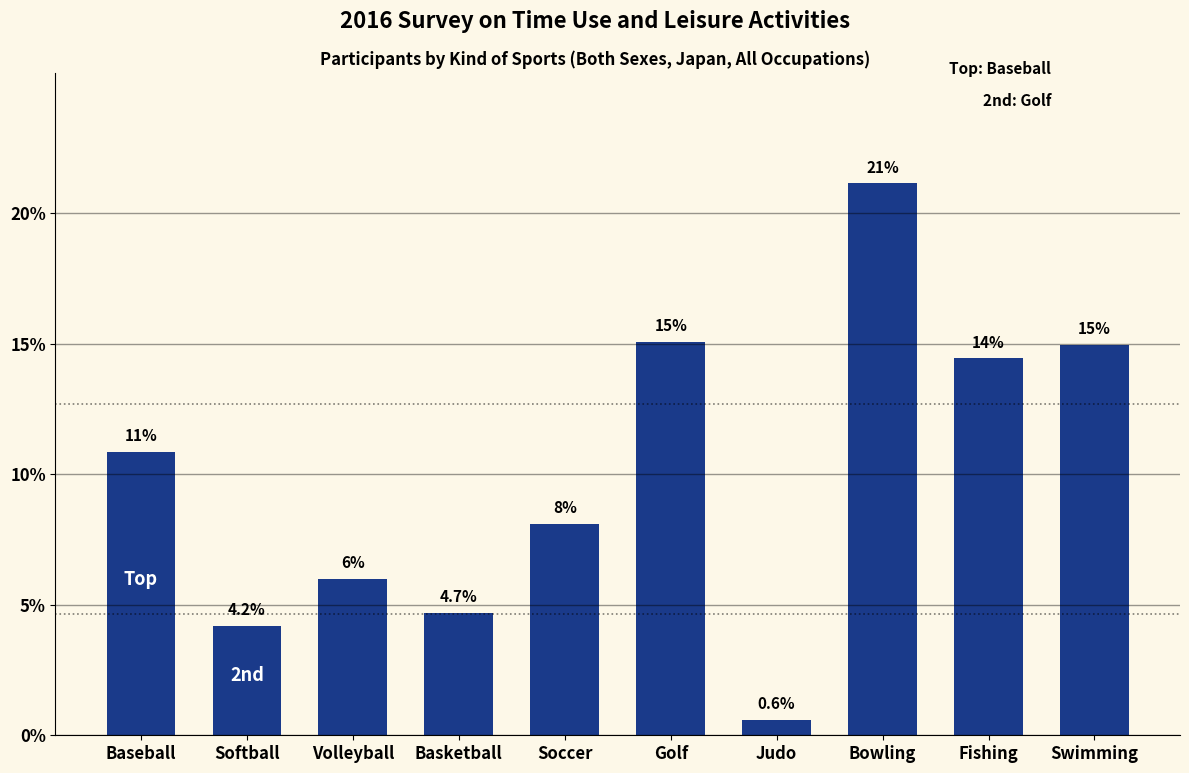

How many distinct data groups are displayed?

1